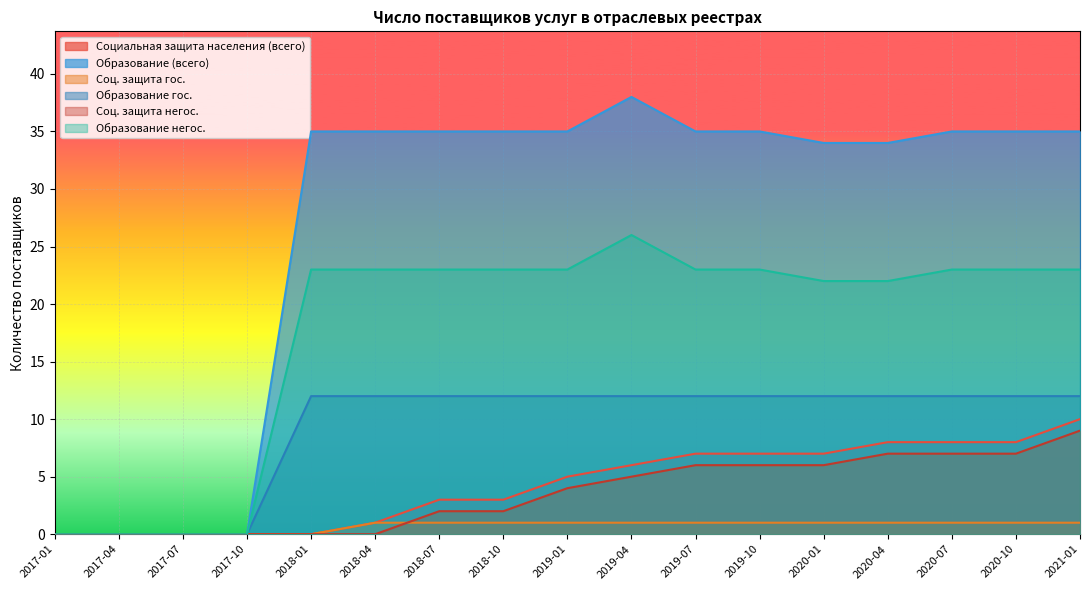

Which series has the widest spread of values?

Образование (всего)